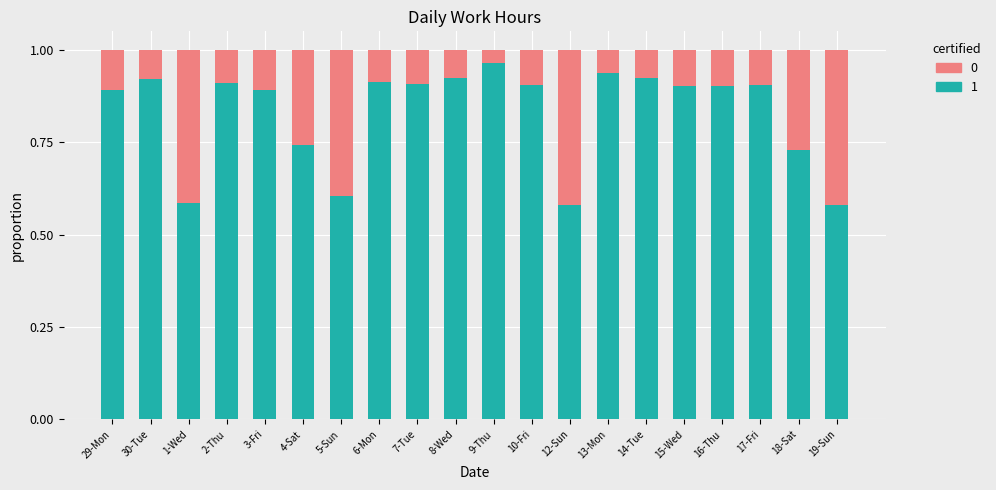

What is the sum of all 1 values?

16.6